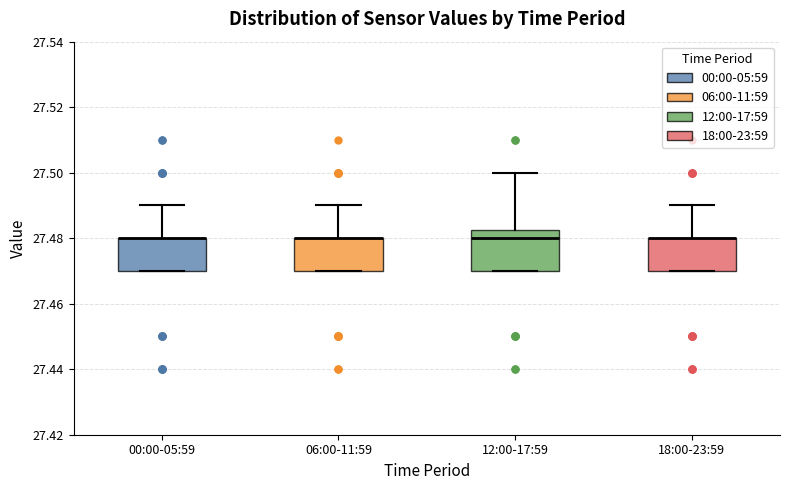

Reading left to right, read every box against the y-axis: the position of its median line, the range the box covers, and the ends of its whiskers. The values are not printed on the chart, so give them approximately, as read against the axis.

00:00-05:59: median 27.480 (drawn on the box's upper edge), box 27.470 to 27.480, whiskers 27.470 to 27.490
06:00-11:59: median 27.480 (drawn on the box's upper edge), box 27.470 to 27.480, whiskers 27.470 to 27.490
12:00-17:59: median 27.480, box 27.470 to 27.482, whiskers 27.470 to 27.500
18:00-23:59: median 27.480 (drawn on the box's upper edge), box 27.470 to 27.480, whiskers 27.470 to 27.490